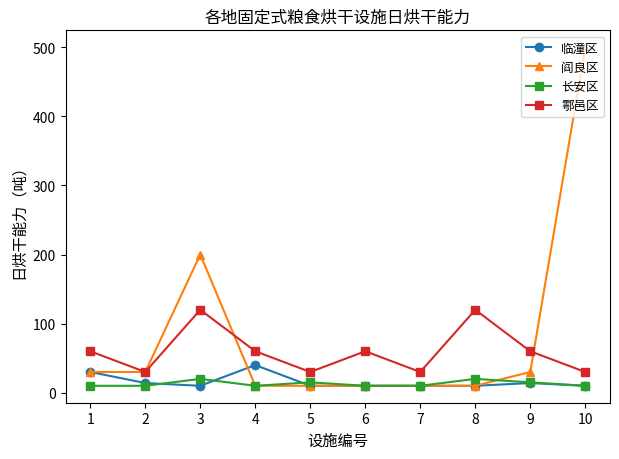

The value of 阎良区 at 10 is 876. True or false?

False